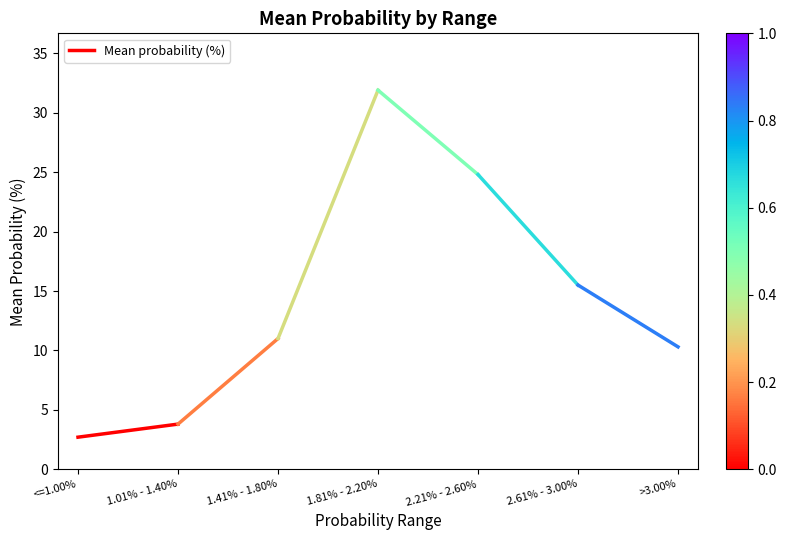

Is this an area chart (filled region under the line)?

No